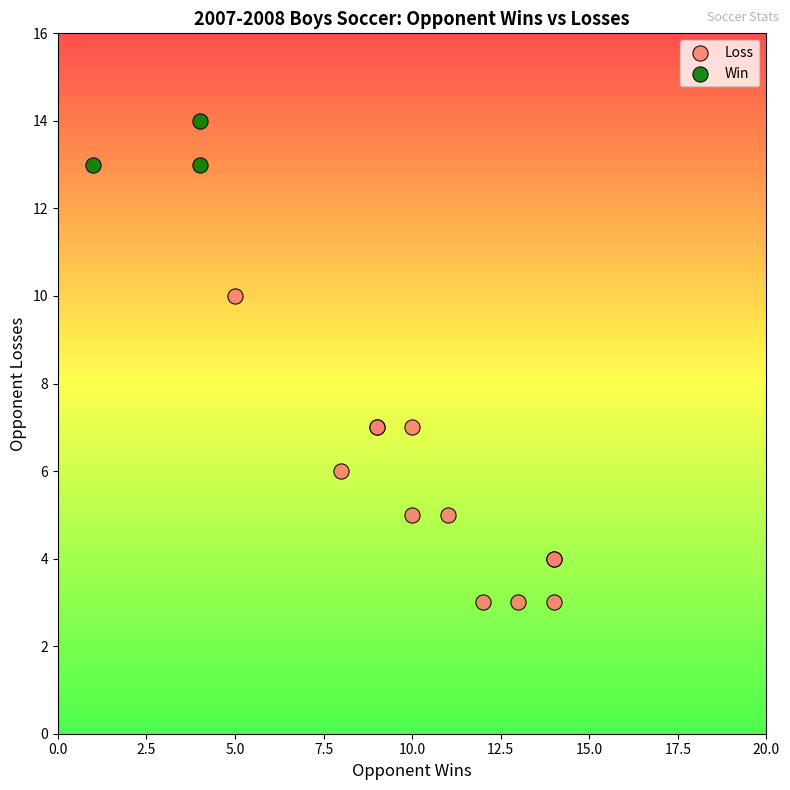

Which series reaches the maximum Y coordinate?

Win